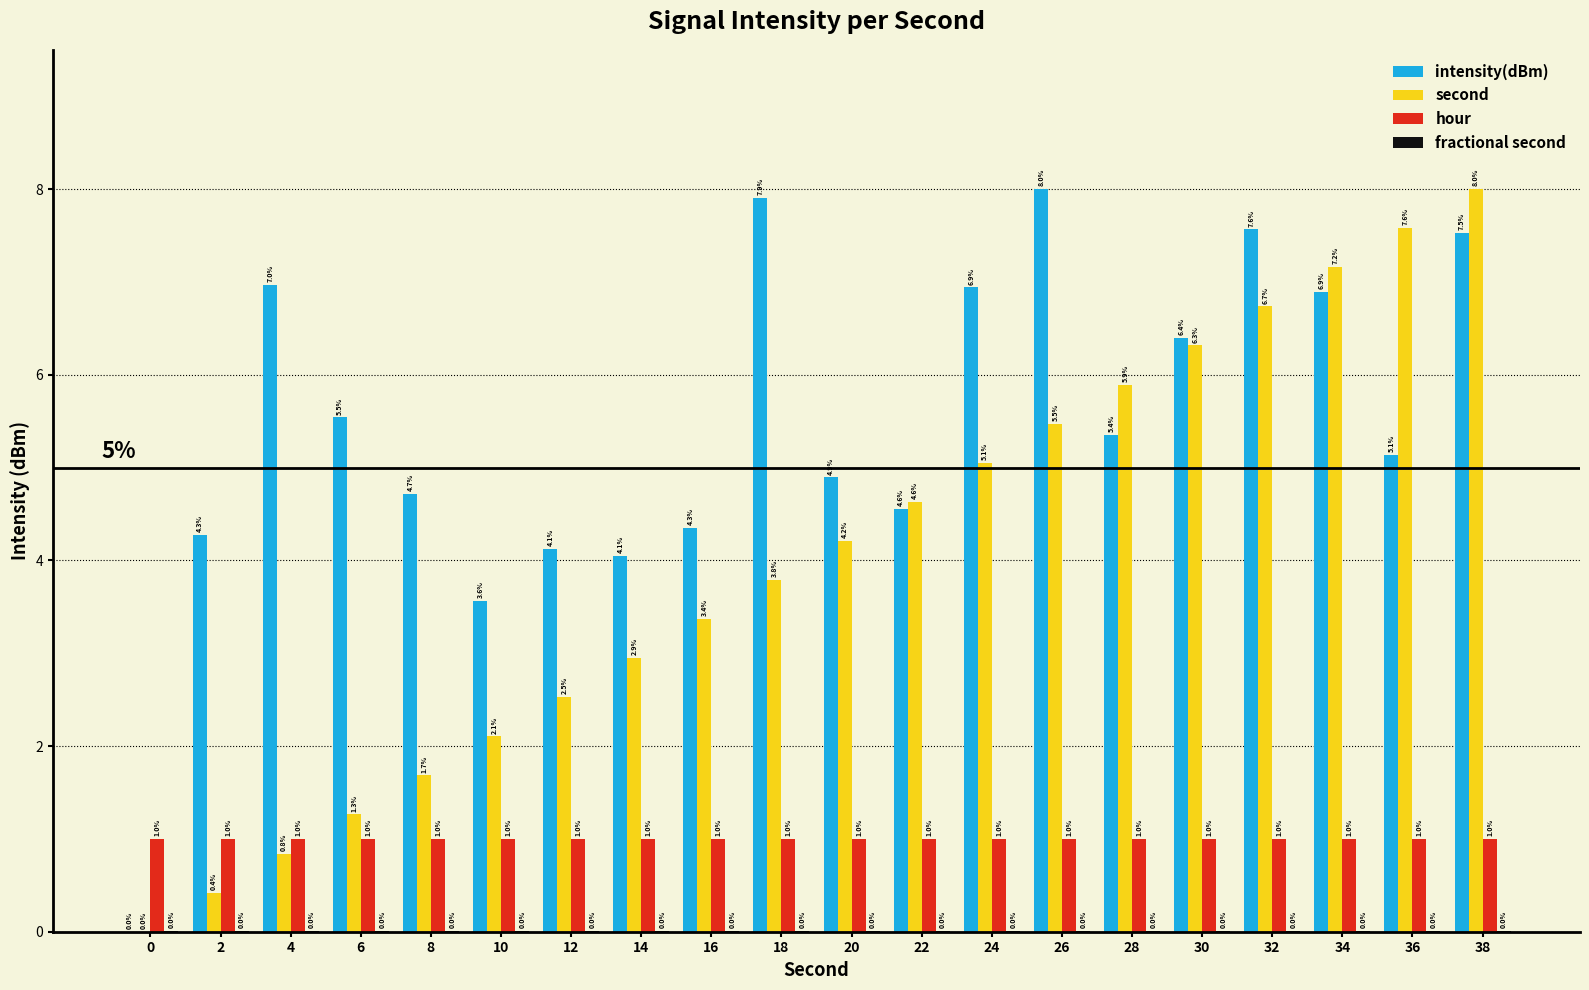

Which series changed the most between 6 and 38?

second